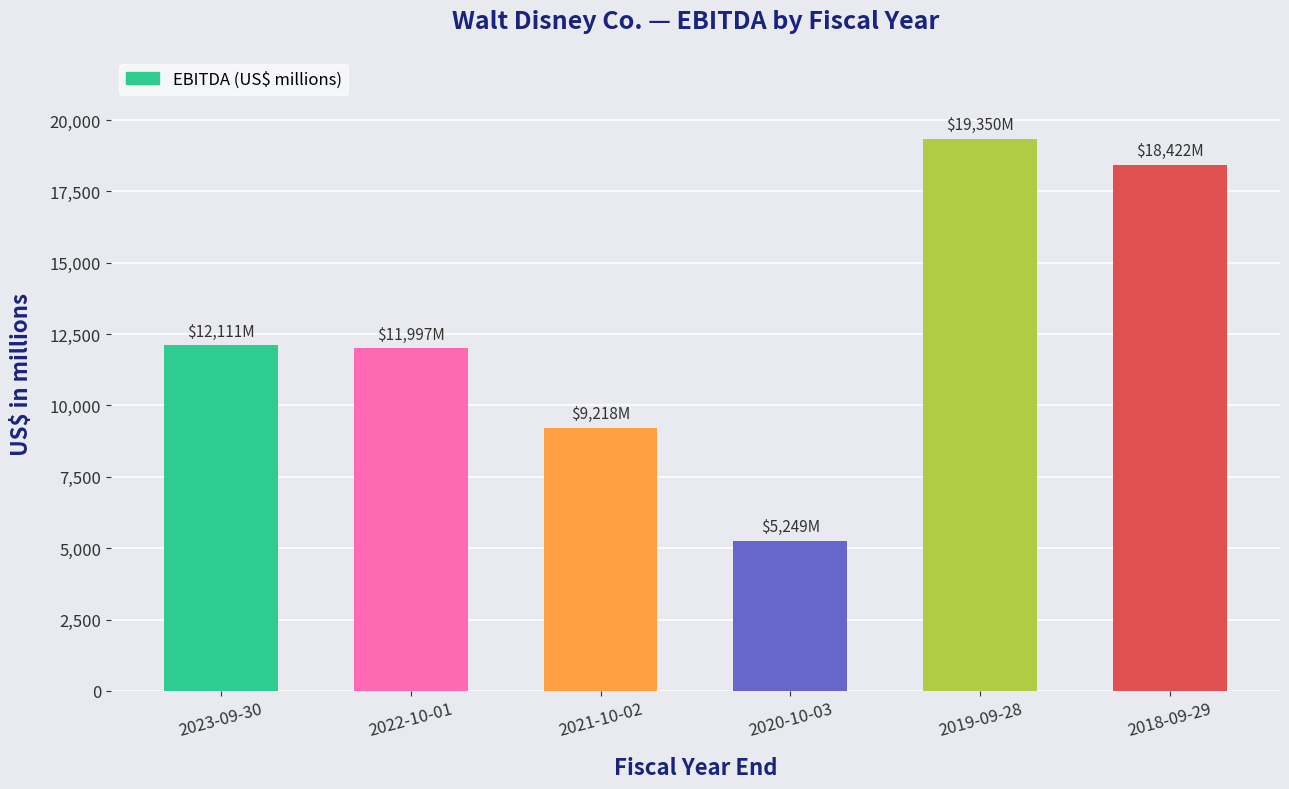

Reading left to right, what are all the values shown in this chart?

12111	11997	9218	5249	19350	18422